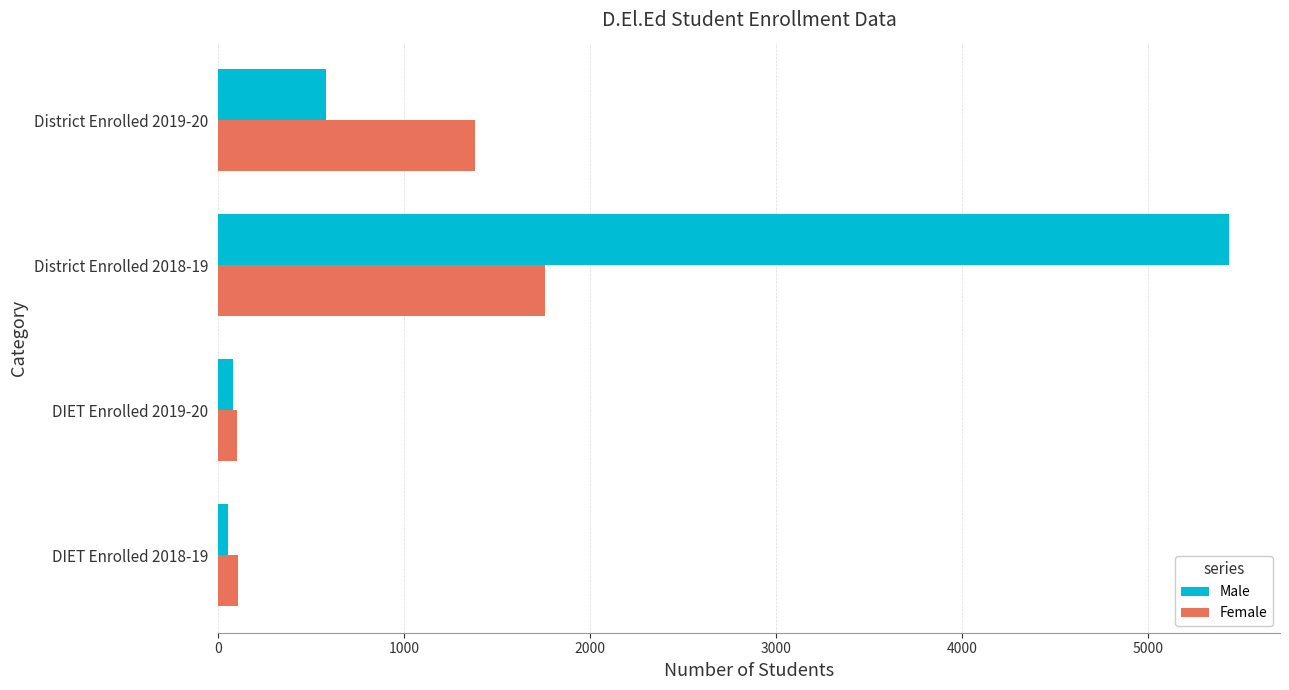

Where is Female nearest to the value 932?

District Enrolled 2019-20